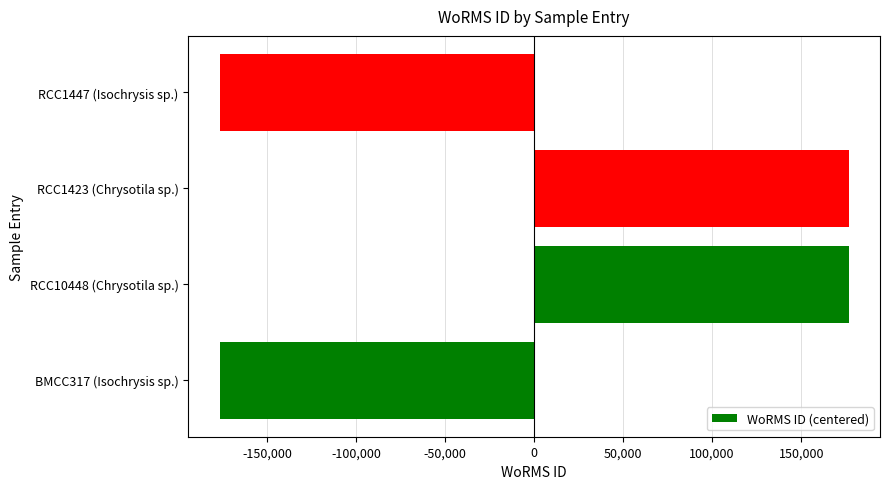

What is the change in value from RCC1423 (Chrysotila sp.) to RCC1447 (Isochrysis sp.)?

-353160